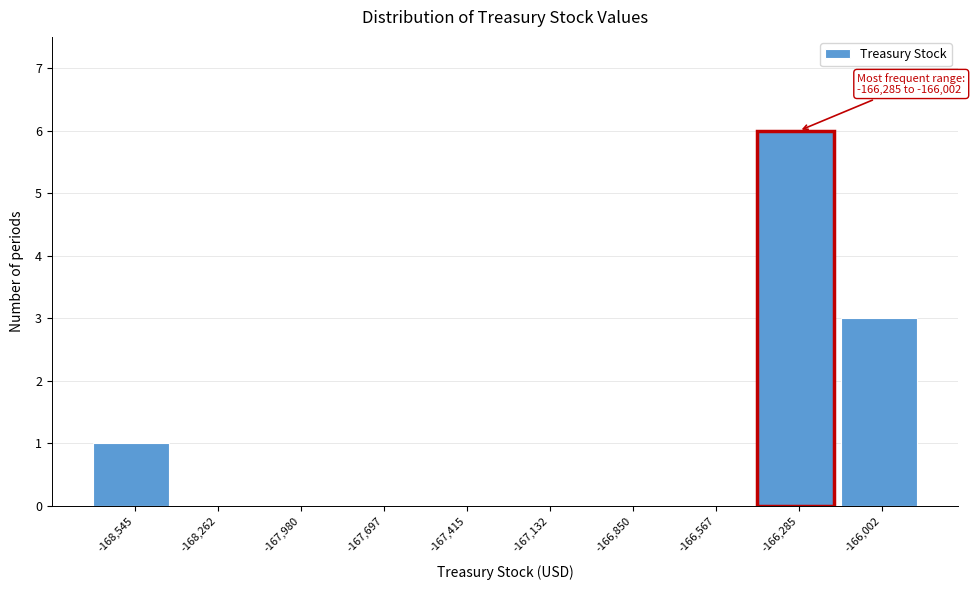

Reading right to left, list all the values displayed in this chart.

-166,002=3	-166,285=6	-166,567=0	-166,850=0	-167,132=0	-167,415=0	-167,697=0	-167,980=0	-168,262=0	-168,545=1